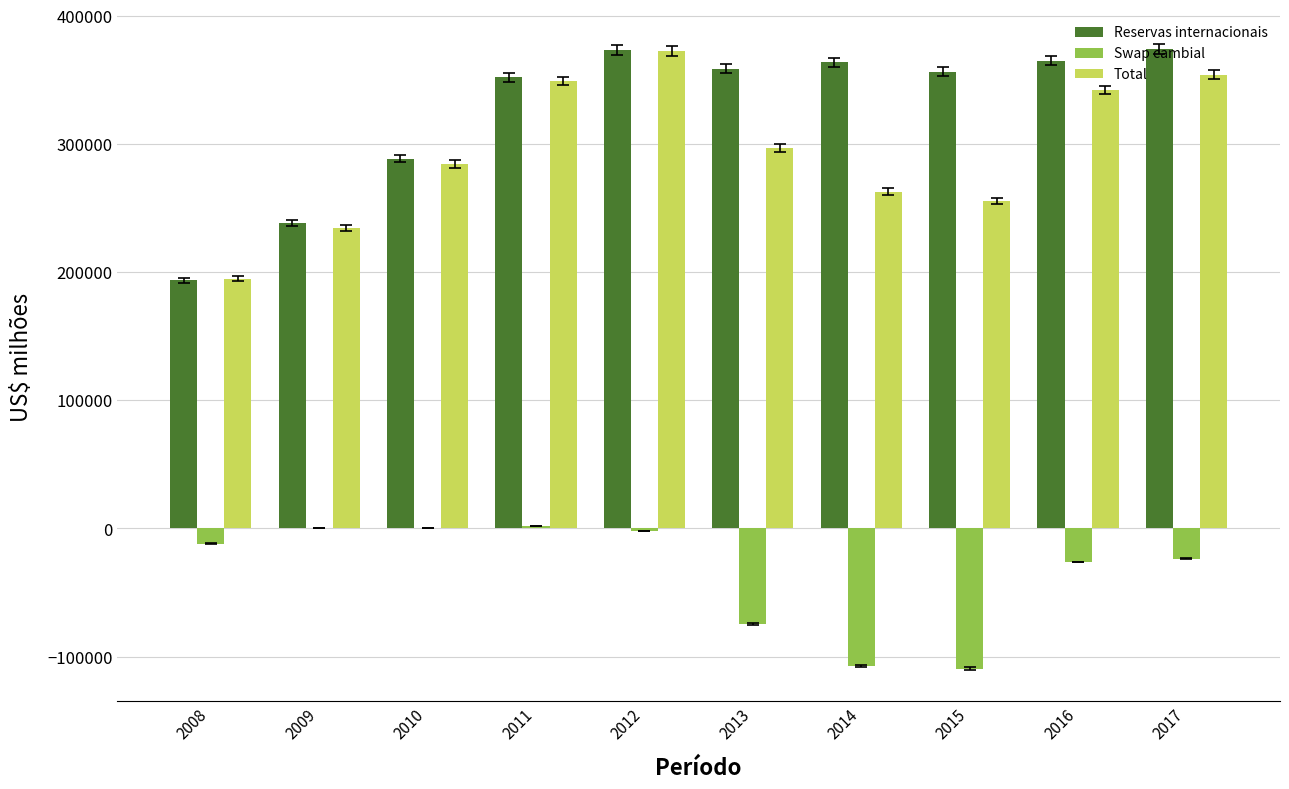

How many categories are shown in the chart?

10